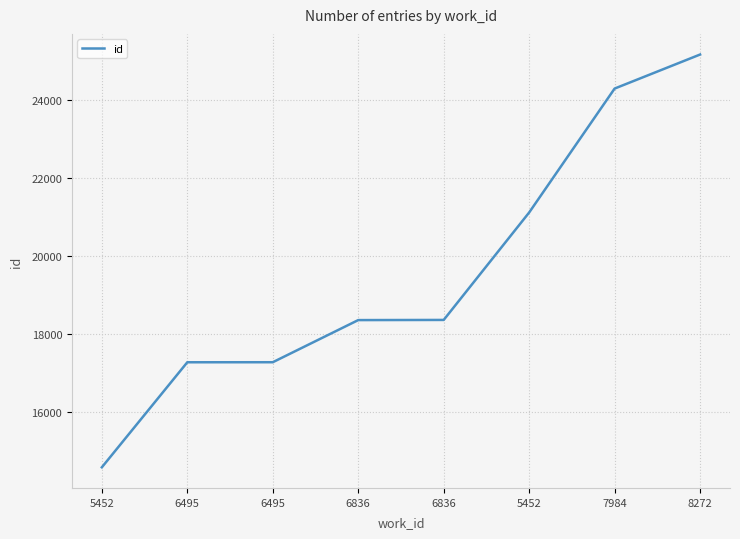

What is the approximate value at 5452?

14574